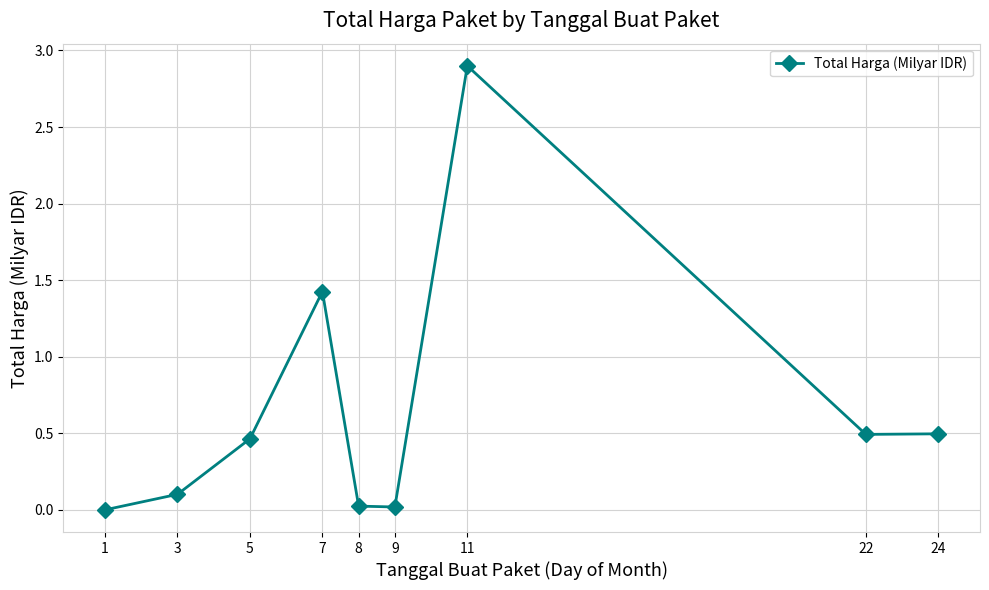

What is the sum of all values?

5.9